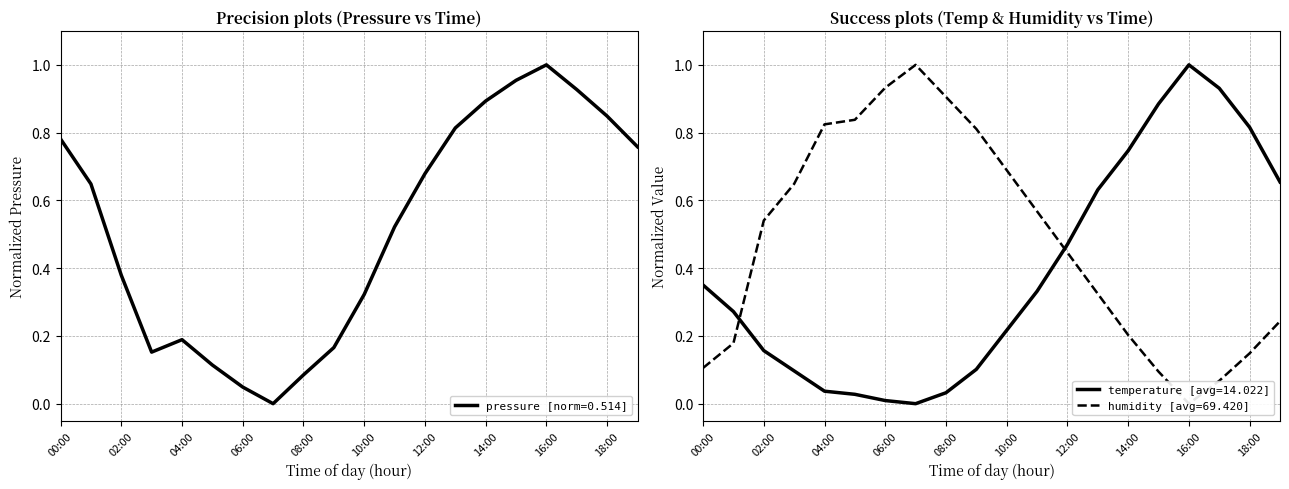

What is the value of the temperature point at the 2nd from the left?

0.3